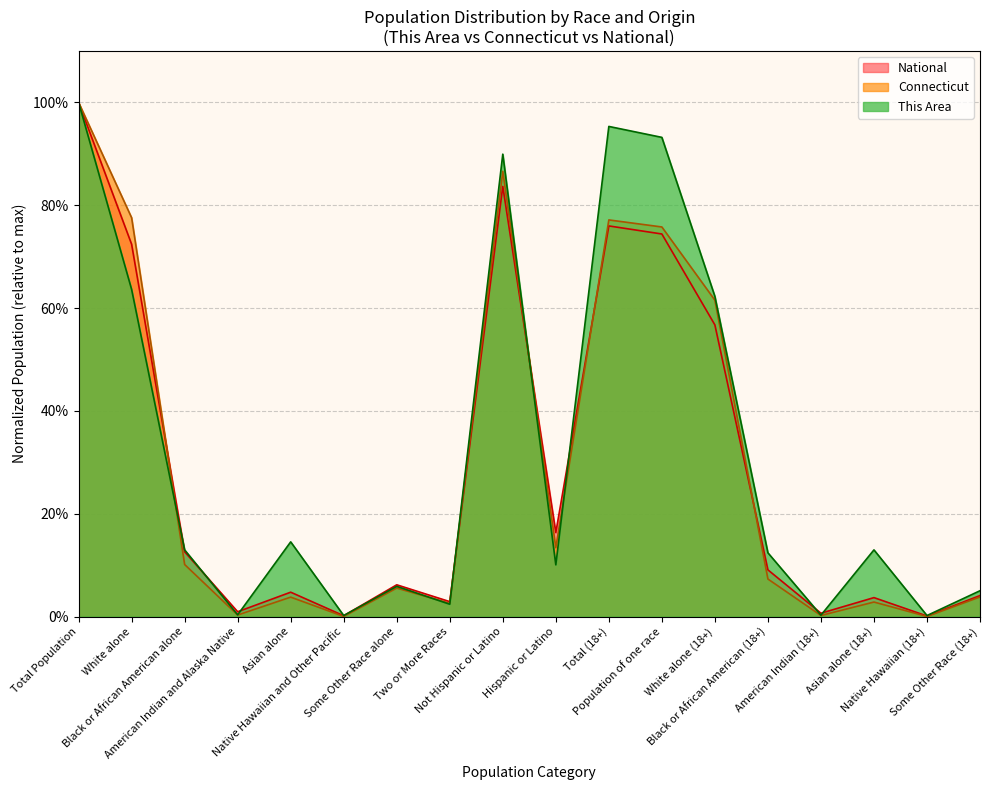

Where do This Area and Connecticut first cross each other?

White alone and Black or African American alone